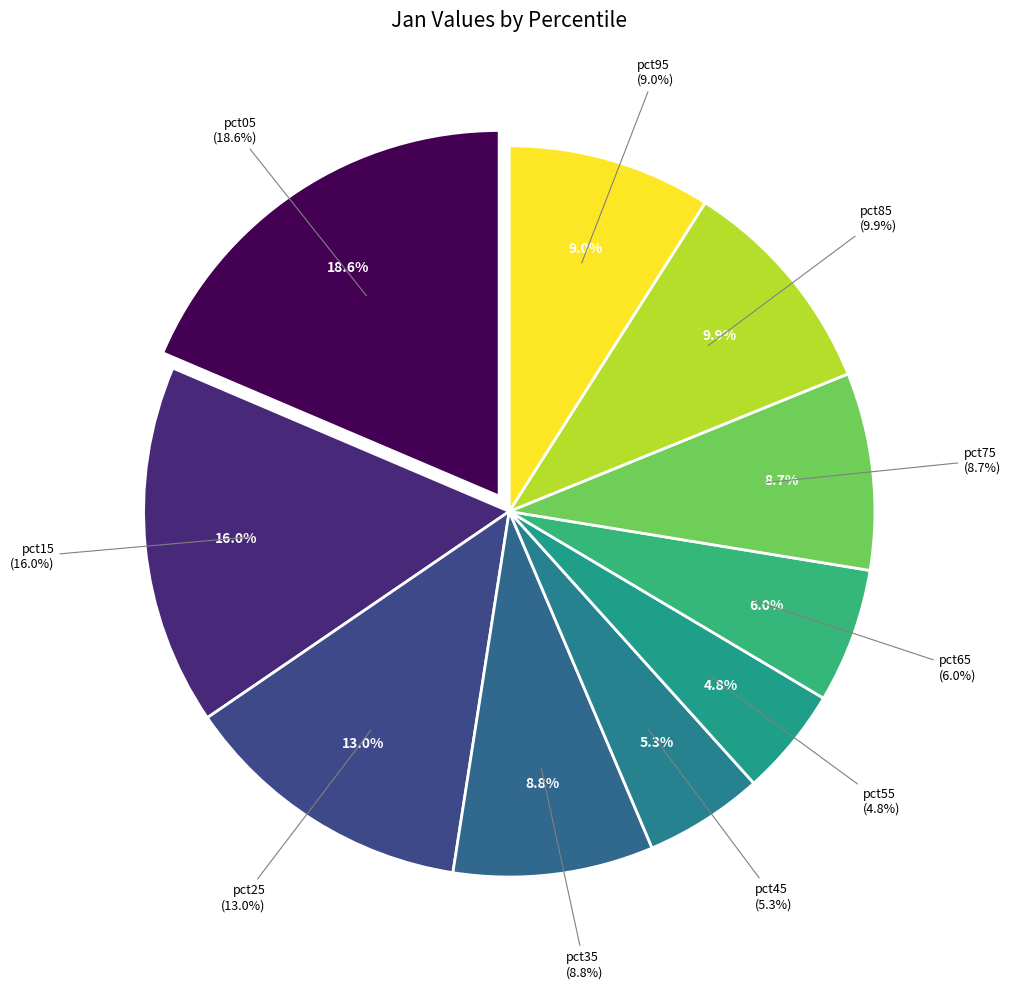

How many segments does this pie chart have?

10